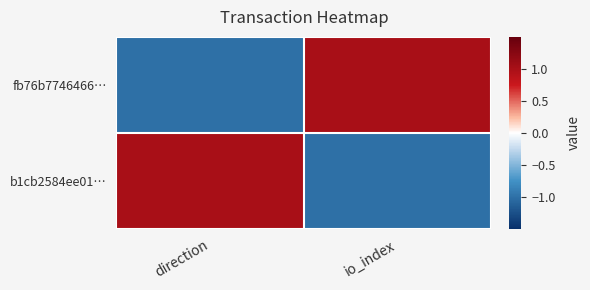

Between direction and io_index, which series saw the biggest shift?

fb76b7746466…